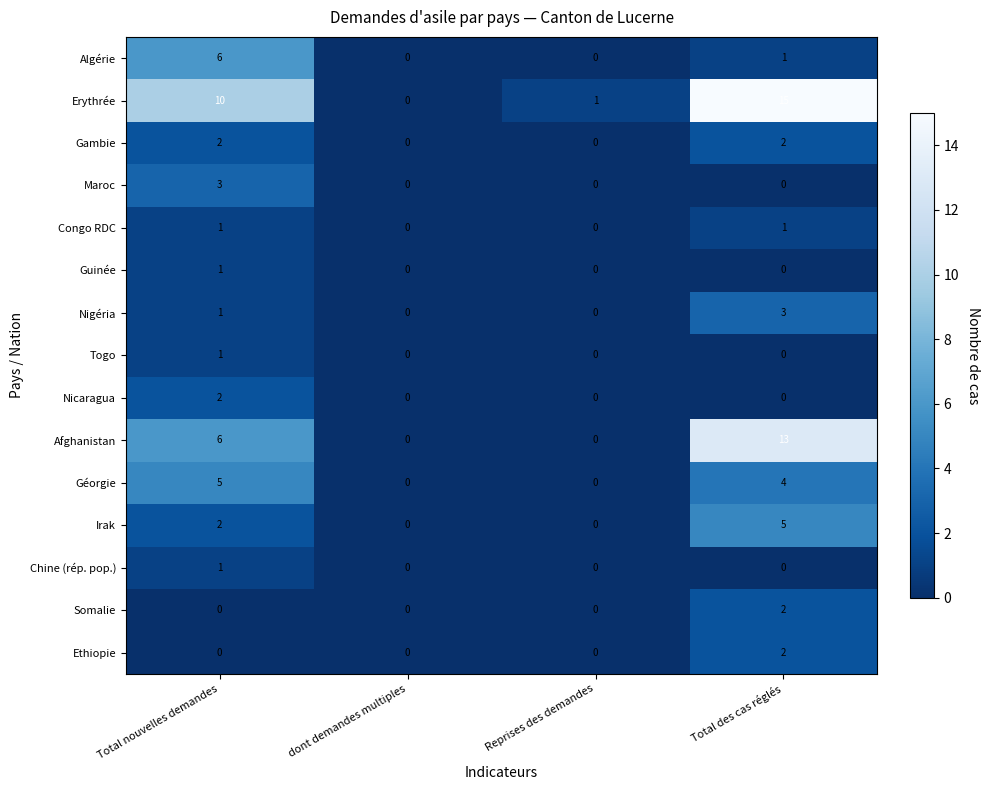

What is the difference between the Irak values at Total des cas réglés and Reprises des demandes?

5